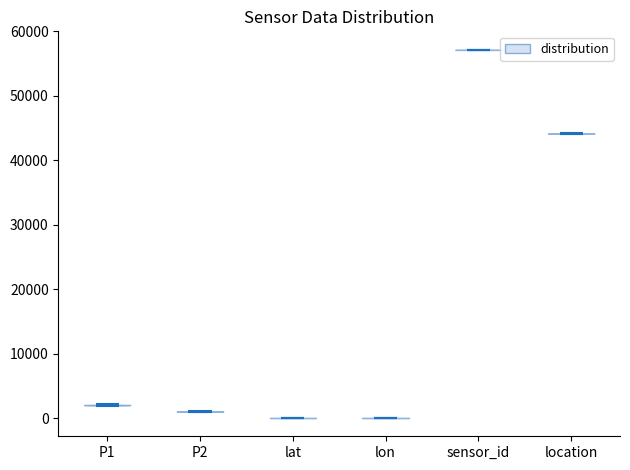

Reading left to right, read every violin against the y-axis: where its median line is, and the lowest and highest points it reaches. The values are not printed on the chart, so give them approximately, as read against the axis.

P1: median line 2000, lowest point 2000, highest point 2000
P2: median line 1000, lowest point 1000, highest point 1000
lat: median line 0, lowest point 0, highest point 0
lon: median line 0, lowest point 0, highest point 0
sensor_id: median line 57000, lowest point 57000, highest point 57000
location: median line 44000, lowest point 44000, highest point 44000